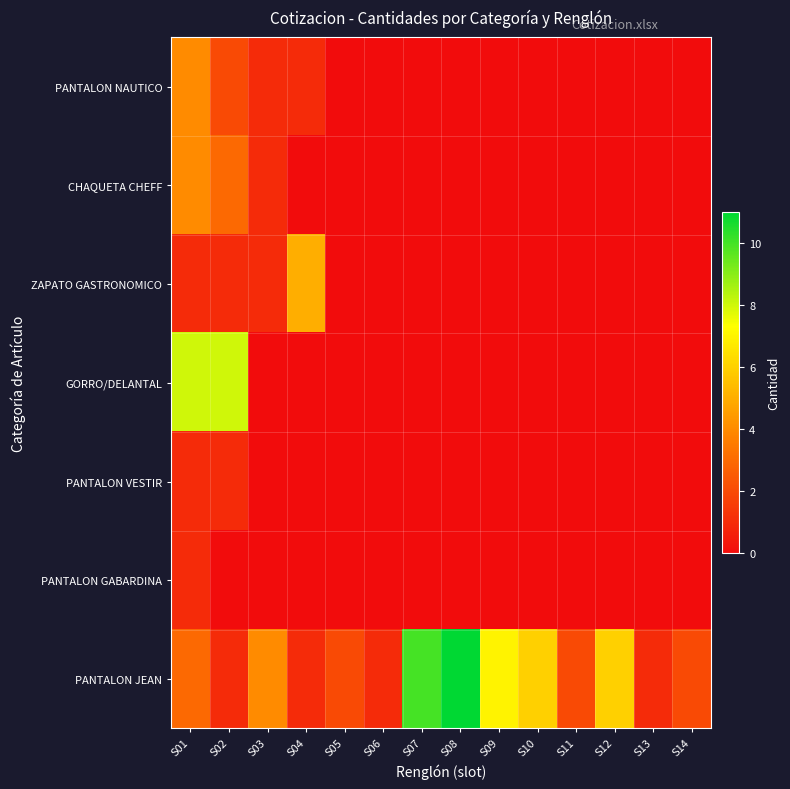

Count the number of categories in the chart.

14